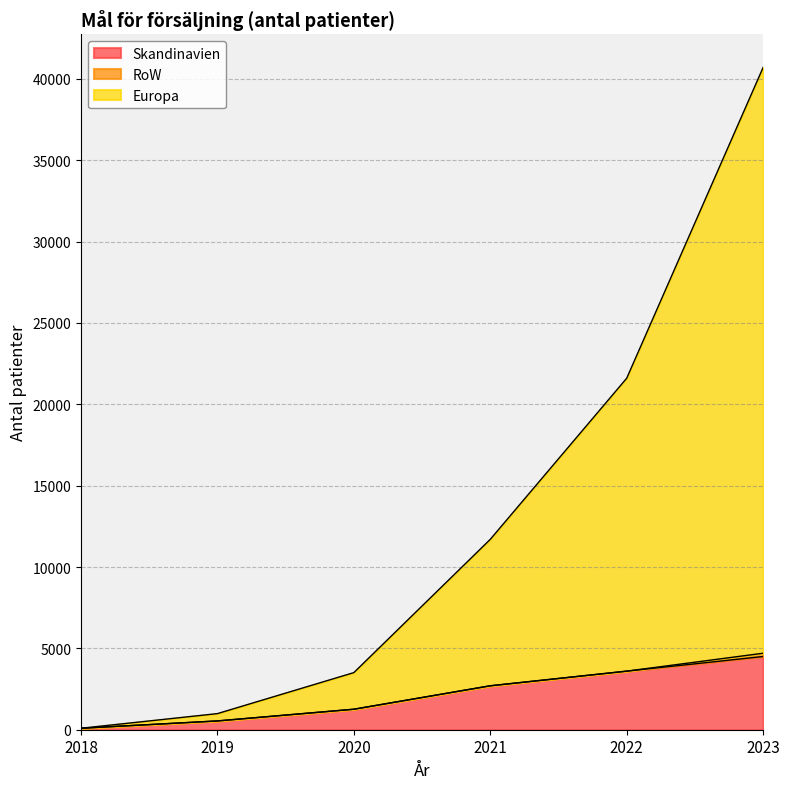

What is the average value of the Skandinavien series?

2115